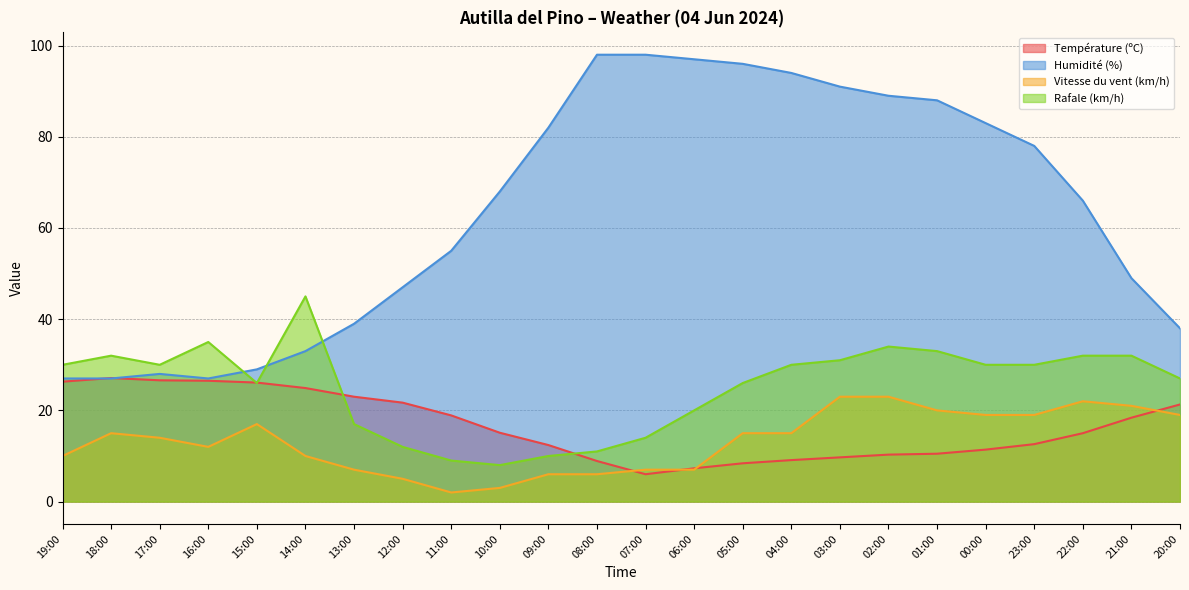

Reading left to right, what are all the values shown in this chart?

Température (ºC): 19:00=26.3	18:00=27.1	17:00=26.6	16:00=26.5	15:00=26.1	14:00=24.9	13:00=23.0	12:00=21.7	11:00=18.9	10:00=15.1	09:00=12.4	08:00=8.9	07:00=6.0	06:00=7.3	05:00=8.4	04:00=9.1	03:00=9.7	02:00=10.3	01:00=10.5	00:00=11.4	23:00=12.6	22:00=15.0	21:00=18.4	20:00=21.3
Humidité (%): 19:00=27.0	18:00=27.0	17:00=28.0	16:00=27.0	15:00=29.0	14:00=33.0	13:00=39.0	12:00=47.0	11:00=55.0	10:00=68.0	09:00=82.0	08:00=98.0	07:00=98.0	06:00=97.0	05:00=96.0	04:00=94.0	03:00=91.0	02:00=89.0	01:00=88.0	00:00=83.0	23:00=78.0	22:00=66.0	21:00=49.0	20:00=38.0
Vitesse du vent (km/h): 19:00=10.0	18:00=15.0	17:00=14.0	16:00=12.0	15:00=17.0	14:00=10.0	13:00=7.0	12:00=5.0	11:00=2.0	10:00=3.0	09:00=6.0	08:00=6.0	07:00=7.0	06:00=7.0	05:00=15.0	04:00=15.0	03:00=23.0	02:00=23.0	01:00=20.0	00:00=19.0	23:00=19.0	22:00=22.0	21:00=21.0	20:00=19.0
Rafale (km/h): 19:00=30.0	18:00=32.0	17:00=30.0	16:00=35.0	15:00=26.0	14:00=45.0	13:00=17.0	12:00=12.0	11:00=9.0	10:00=8.0	09:00=10.0	08:00=11.0	07:00=14.0	06:00=20.0	05:00=26.0	04:00=30.0	03:00=31.0	02:00=34.0	01:00=33.0	00:00=30.0	23:00=30.0	22:00=32.0	21:00=32.0	20:00=27.0